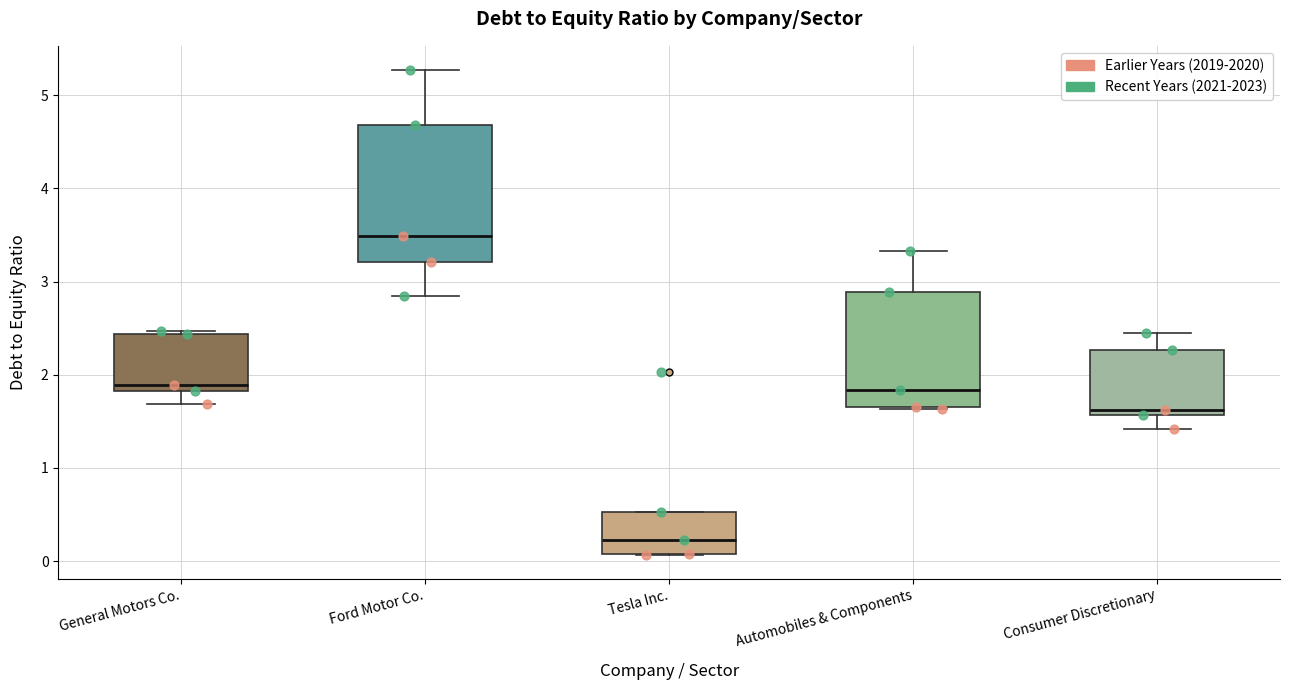

Reading left to right, read every box against the y-axis: the position of its median line, the range the box covers, and the ends of its whiskers. The values are not printed on the chart, so give them approximately, as read against the axis.

General Motors Co.: median 1.9, box 1.8 to 2.4, whiskers 1.7 to 2.5
Ford Motor Co.: median 3.5, box 3.2 to 4.7, whiskers 2.9 to 5.3
Tesla Inc.: median 0.2, box 0.1 to 0.5, whiskers 0.1 to 0.5
Automobiles & Components: median 1.8, box 1.7 to 2.9, whiskers 1.6 to 3.3
Consumer Discretionary: median 1.6 (just above the box's lower edge), box 1.6 to 2.3, whiskers 1.4 to 2.5